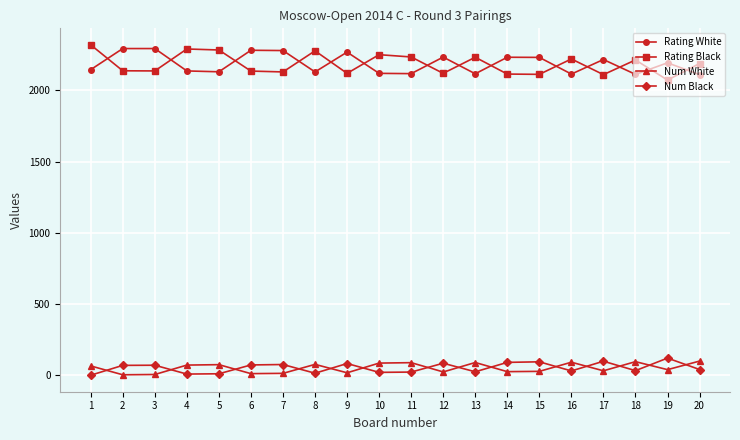

The Num White series shows 77 at 8. True or false?

True